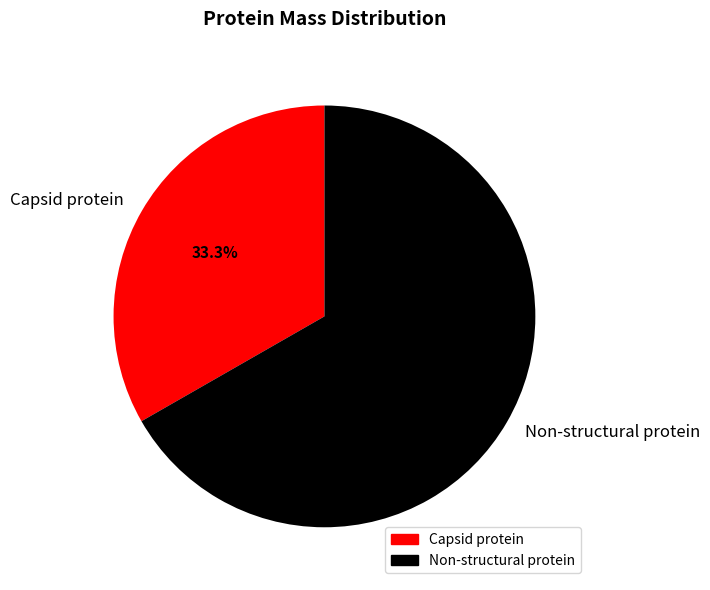

True or false: Non-structural protein accounts for 67% of the total.

True